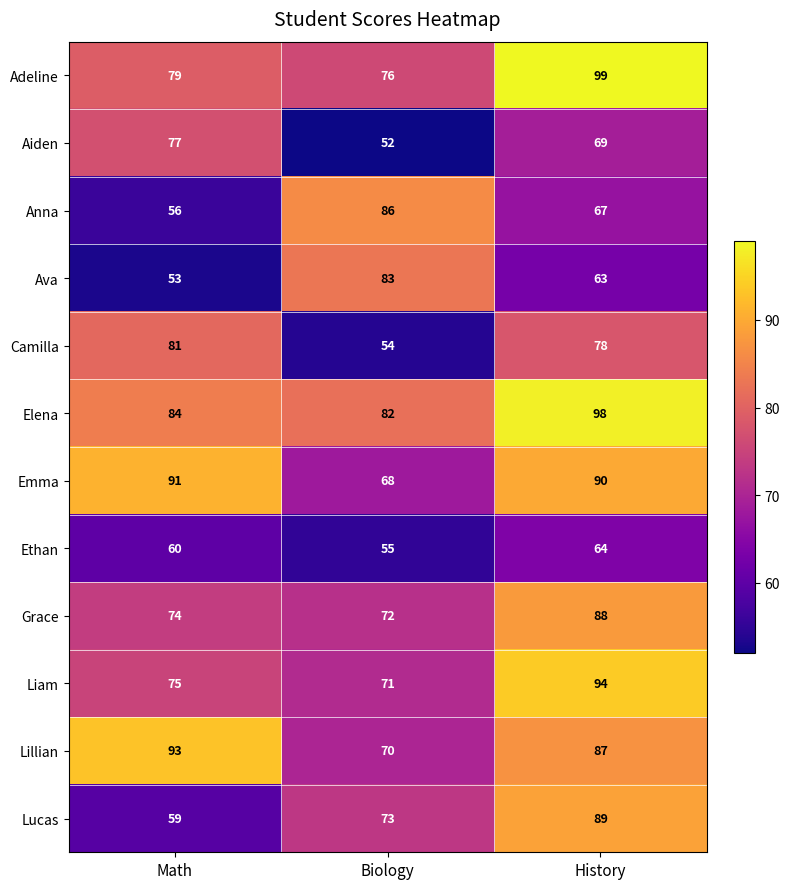

What is the difference between the highest and lowest values at Math?

40